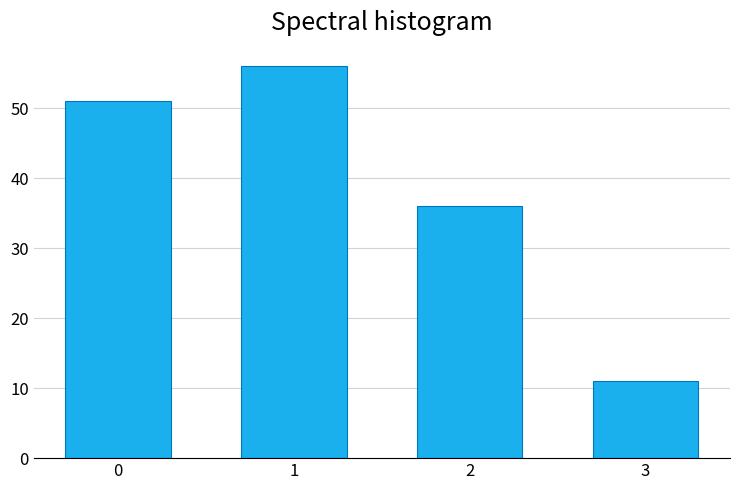

Reading left to right, list all the values displayed in this chart.

0=51	1=56	2=36	3=11